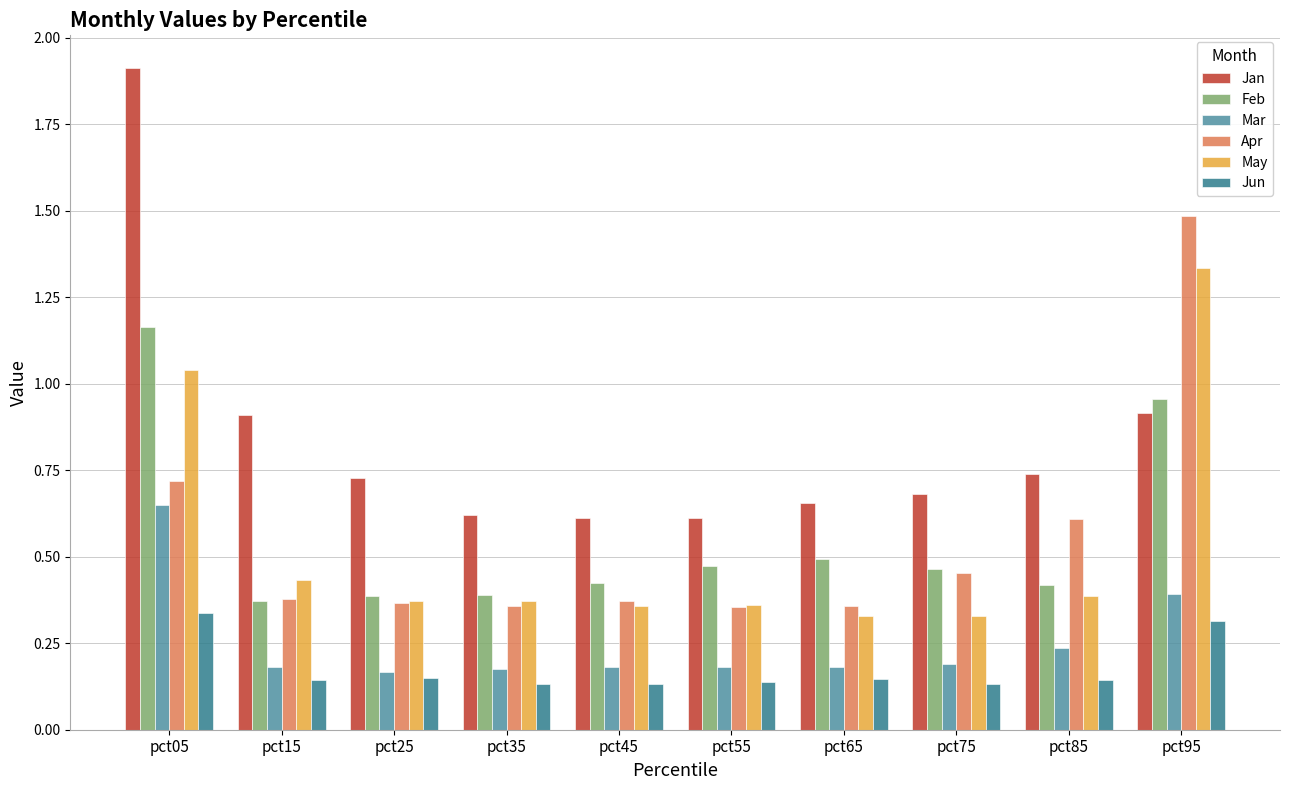

At how many categories does at least one series exceed 1?

2